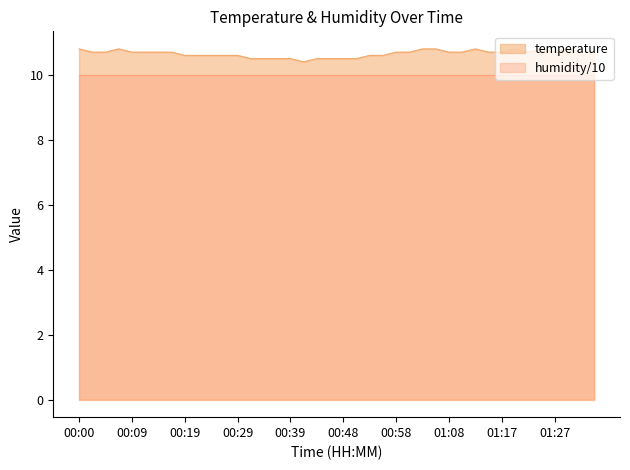

Where is the data nearest to the value 10?

00:41